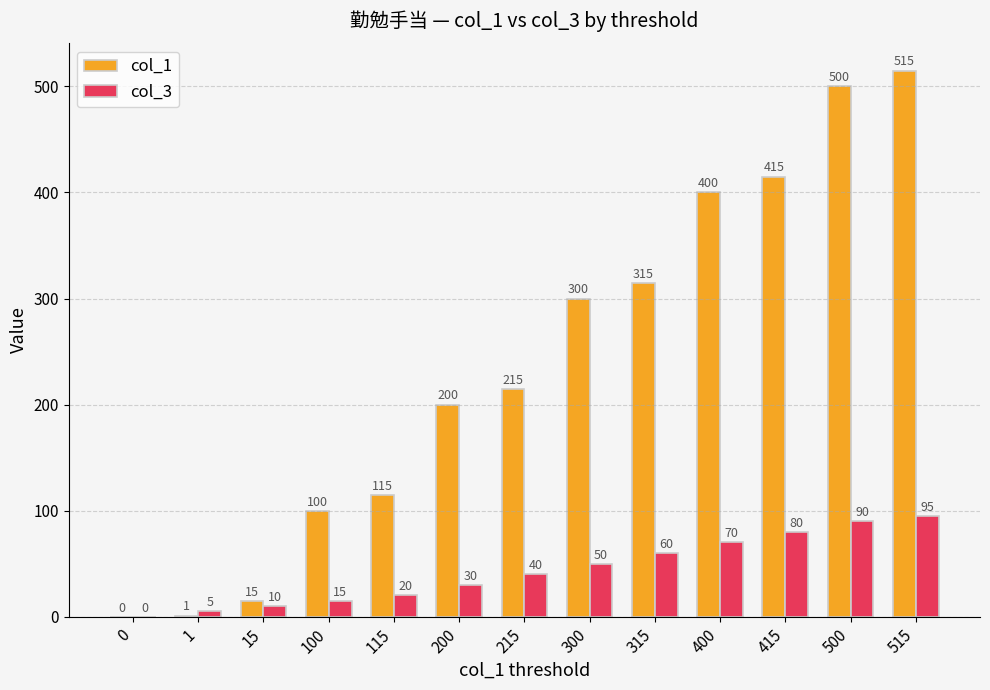

What is the sum of all col_3 values?

565